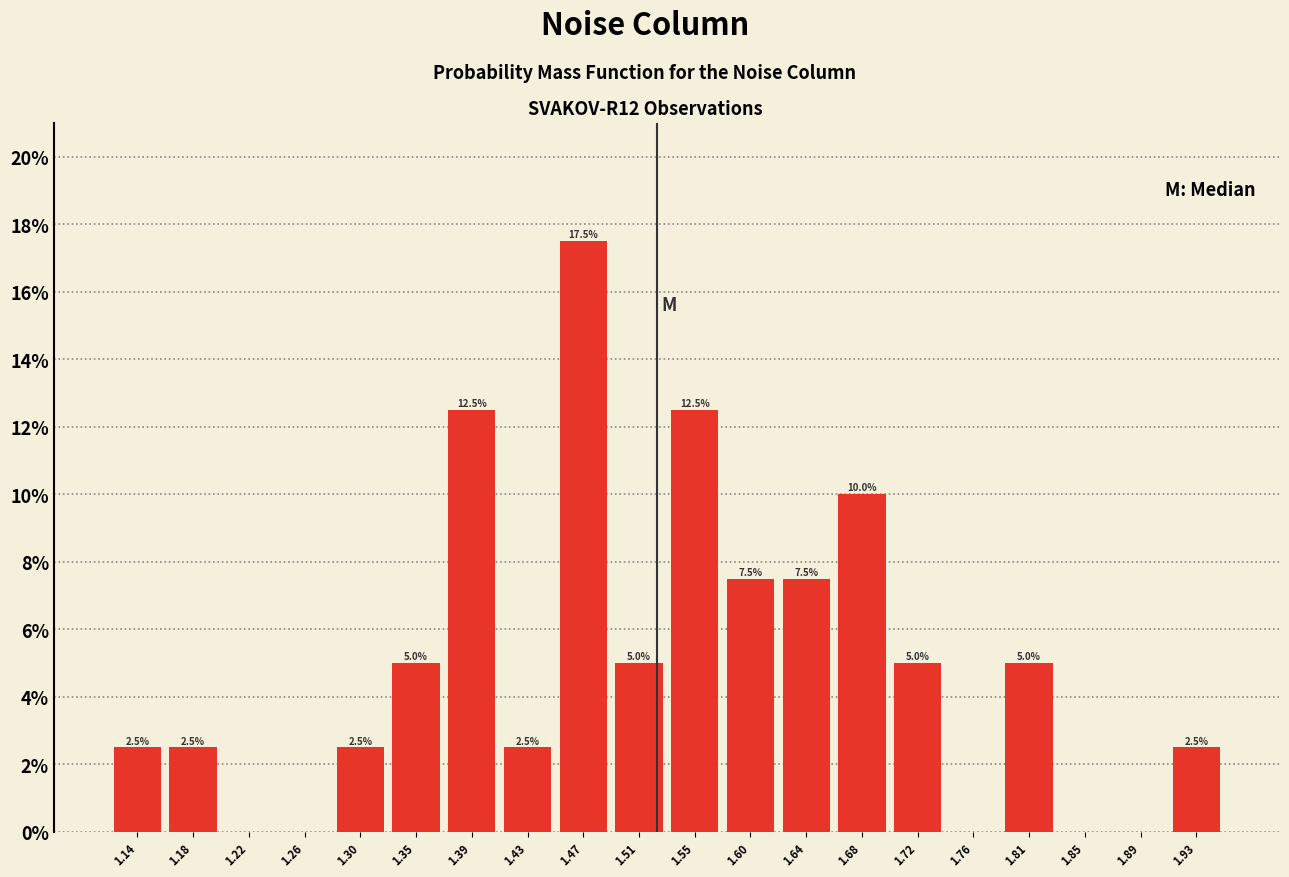

Over which range of the x-axis is the bar tallest?

1.450 to 1.490